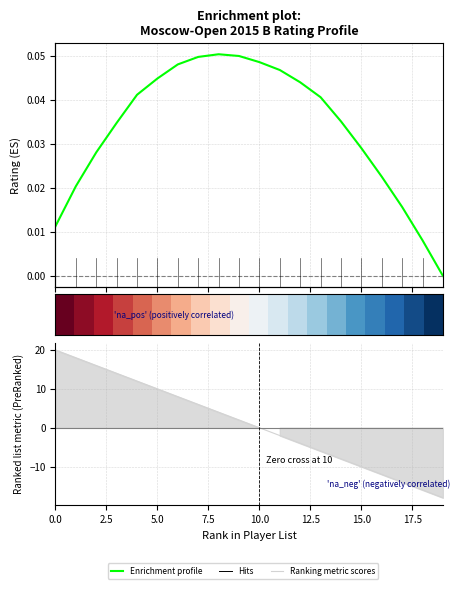

Where is Enrichment profile nearest to the value 0?

19